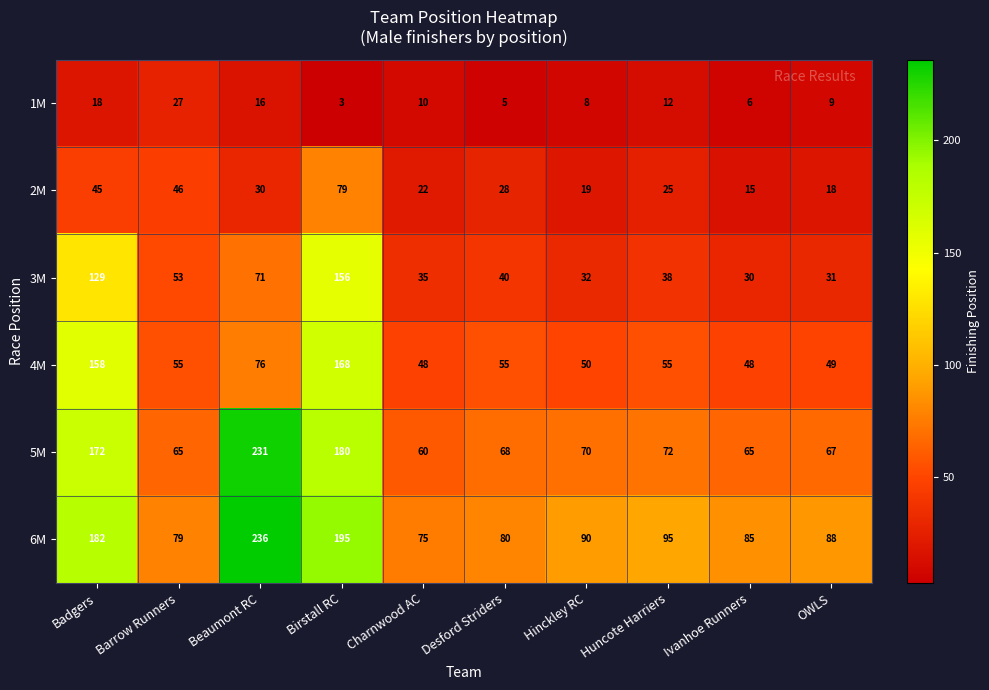

How many data points does each series have?

10